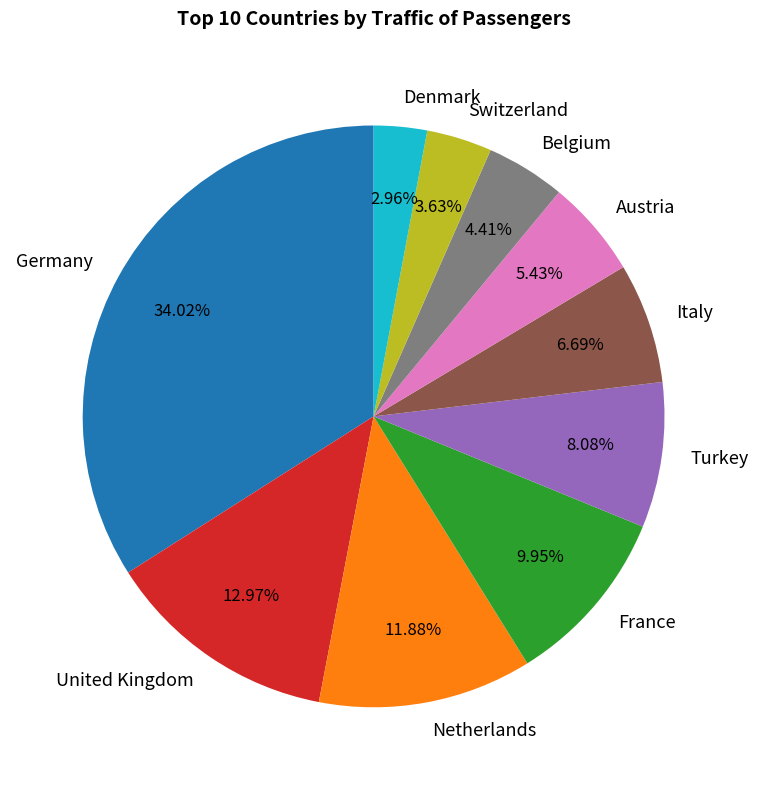

Is it true that Germany is 34% of the pie?

True